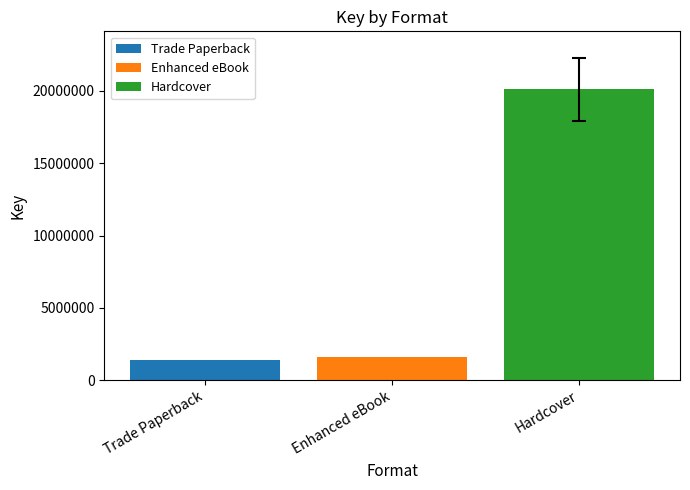

Is it true that Enhanced eBook equals 2750455 at Enhanced eBook?

False